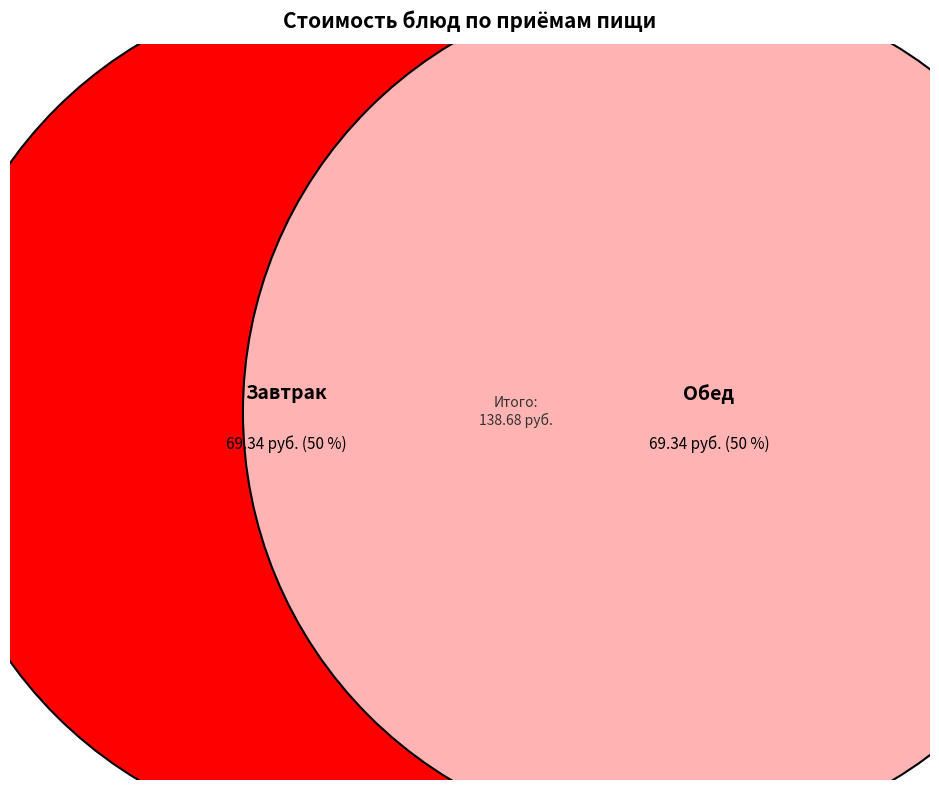

Does Компот из свежих плодов и ягод account for over 50% of the chart?

No